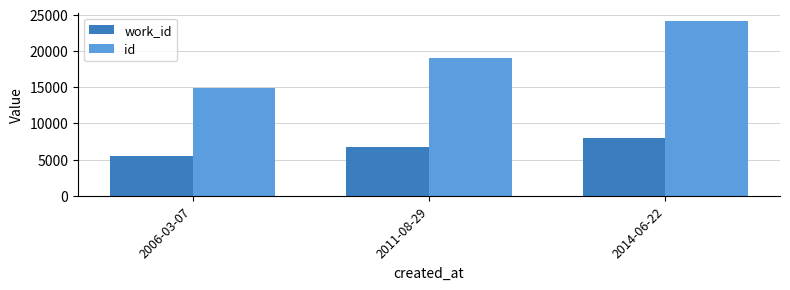

Rank the series by their average value, from highest to lowest.

id, work_id